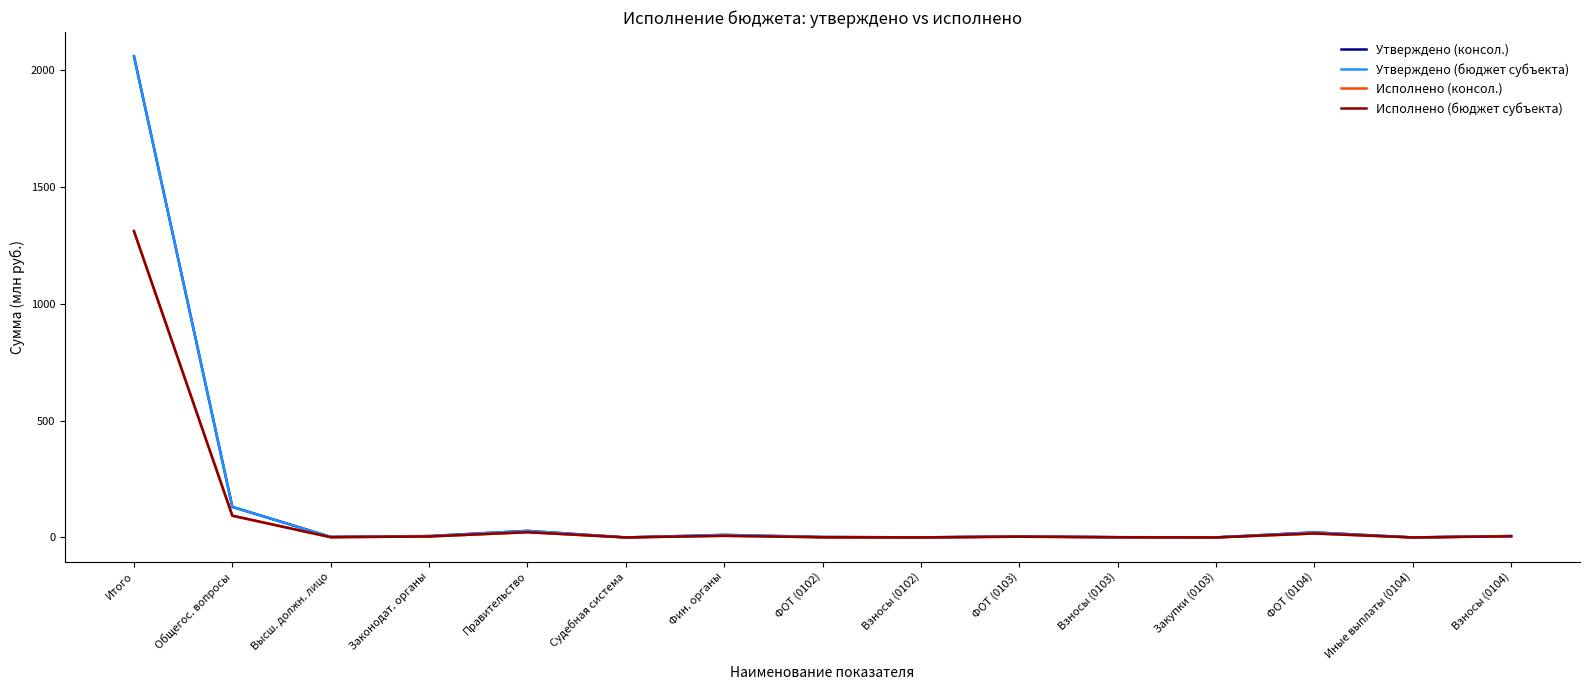

What is the greatest value displayed?

2057.9